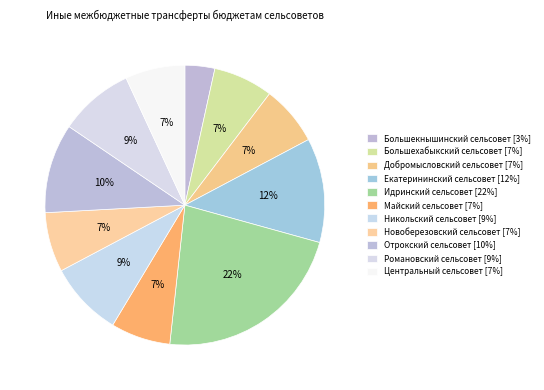

What portion of the pie excludes Романовский сельсовет?

91.4%